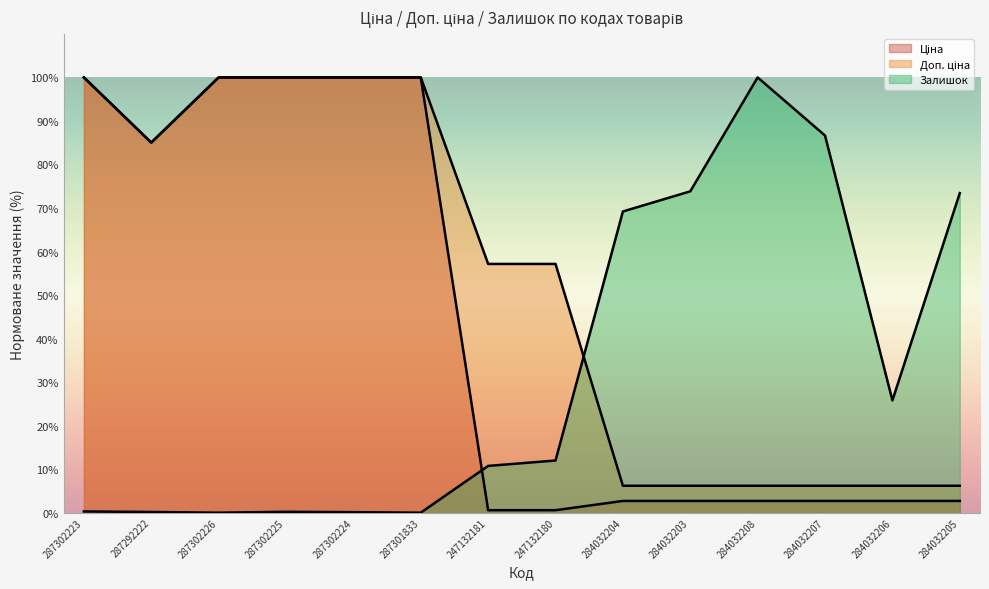

True or false: Доп. ціна has more than 2 points higher than both neighbors.

False